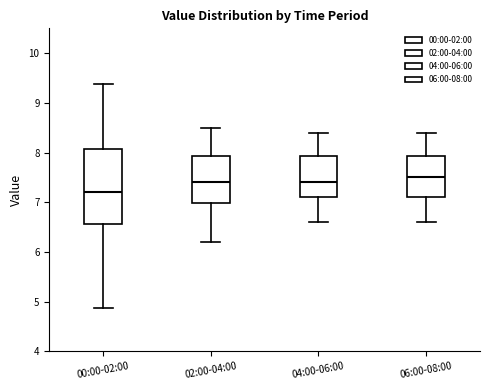

Reading left to right, transcribe this box plot: for each box, give where its median line is, the range the box spans, and where its two whiskers end, as read against the y-axis. The values are not printed on the chart, so give them approximately, as read against the axis.

00:00-02:00: median 7.2, box 6.6 to 8.1, whiskers 4.9 to 9.4
02:00-04:00: median 7.4, box 7.0 to 7.9, whiskers 6.2 to 8.5
04:00-06:00: median 7.4, box 7.1 to 7.9, whiskers 6.6 to 8.4
06:00-08:00: median 7.5, box 7.1 to 7.9, whiskers 6.6 to 8.4